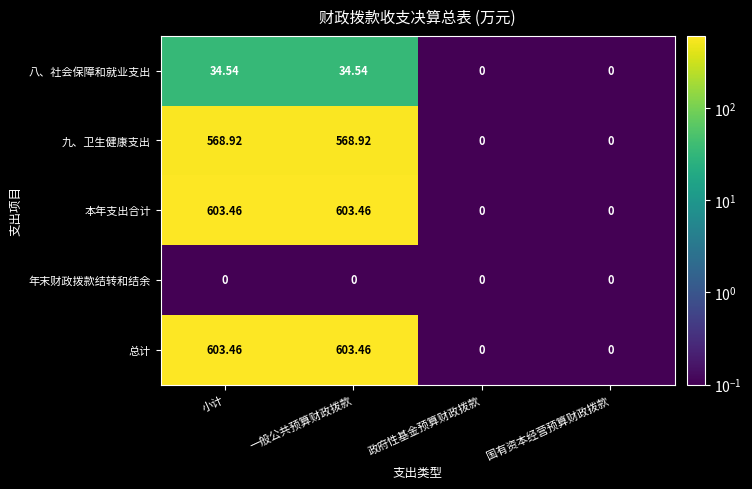

Reading left to right, extract all data points from this chart.

八、社会保障和就业支出: 小计=34.5	一般公共预算财政拨款=34.5	政府性基金预算财政拨款=0.0	国有资本经营预算财政拨款=0.0
九、卫生健康支出: 小计=568.9	一般公共预算财政拨款=568.9	政府性基金预算财政拨款=0.0	国有资本经营预算财政拨款=0.0
本年支出合计: 小计=603.5	一般公共预算财政拨款=603.5	政府性基金预算财政拨款=0.0	国有资本经营预算财政拨款=0.0
年末财政拨款结转和结余: 小计=0.0	一般公共预算财政拨款=0.0	政府性基金预算财政拨款=0.0	国有资本经营预算财政拨款=0.0
总计: 小计=603.5	一般公共预算财政拨款=603.5	政府性基金预算财政拨款=0.0	国有资本经营预算财政拨款=0.0